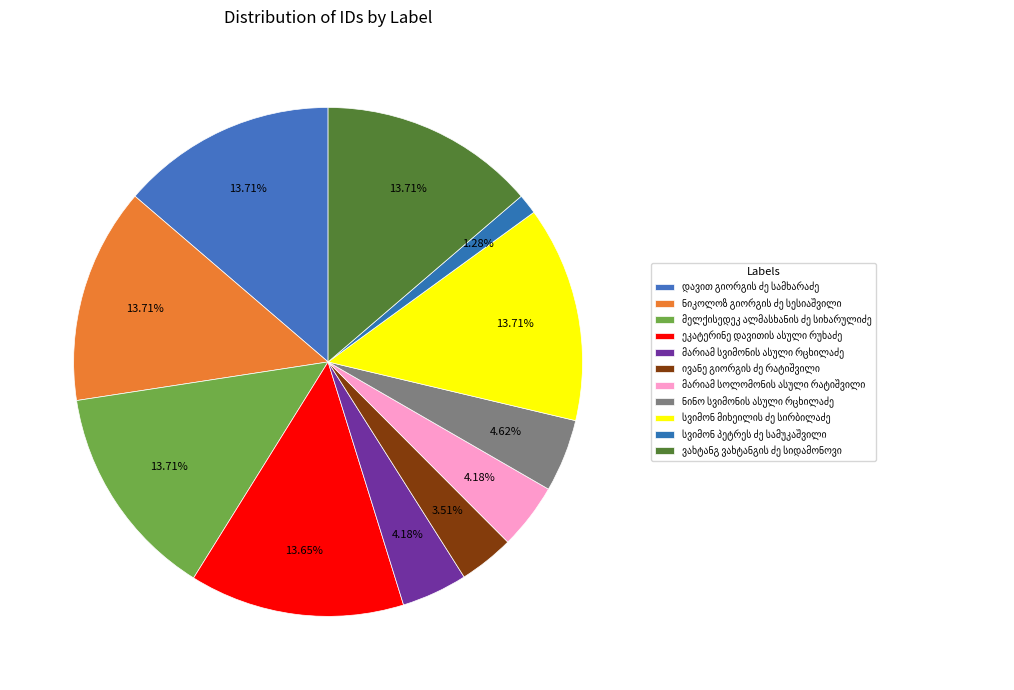

True or false: ნინო სვიმონის ასული რცხილაძე accounts for 1% of the total.

False